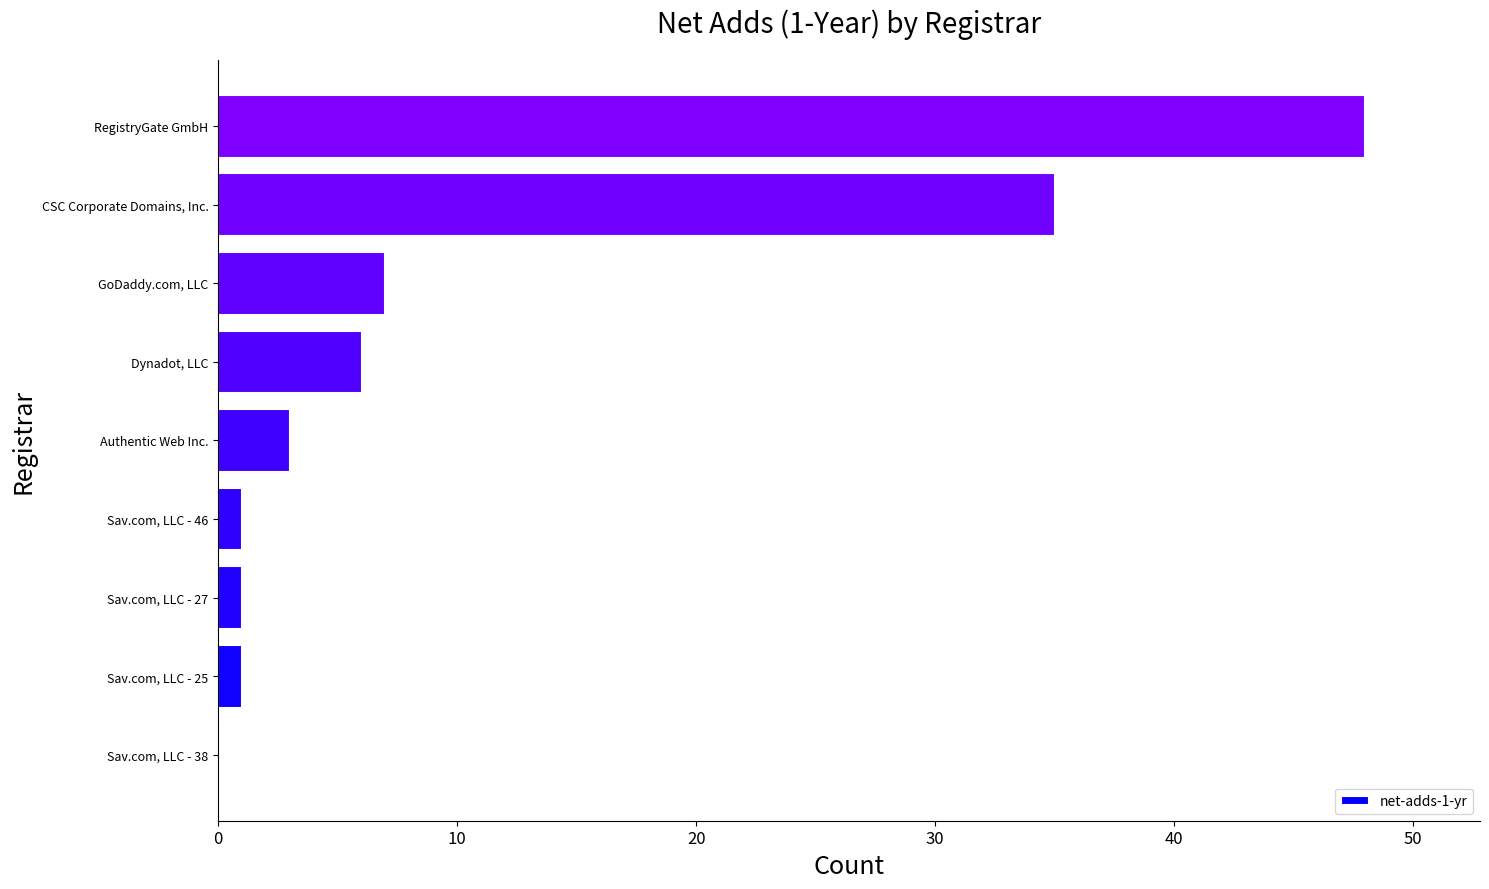

Reading bottom to top, transcribe all the data shown in this chart.

Sav.com, LLC - 38=0	Sav.com, LLC - 25=1	Sav.com, LLC - 27=1	Sav.com, LLC - 46=1	Authentic Web Inc.=3	Dynadot, LLC=6	GoDaddy.com, LLC=7	CSC Corporate Domains, Inc.=35	RegistryGate GmbH=48